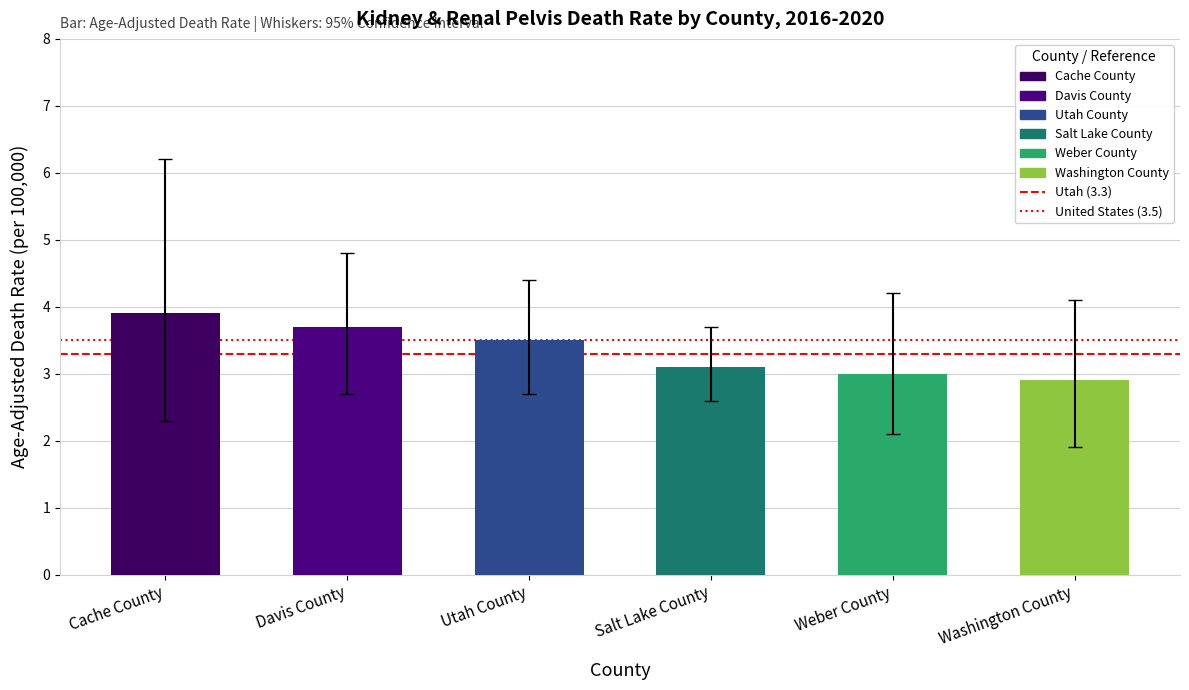

The value at Utah County is 2.3. True or false?

False